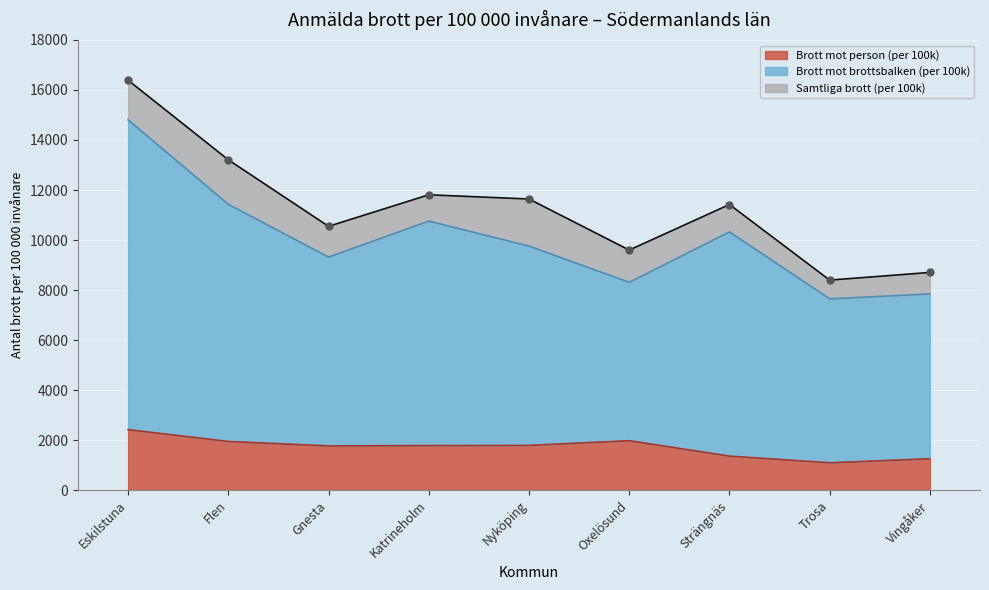

What is the total value across all series at Gnesta?

21630.1